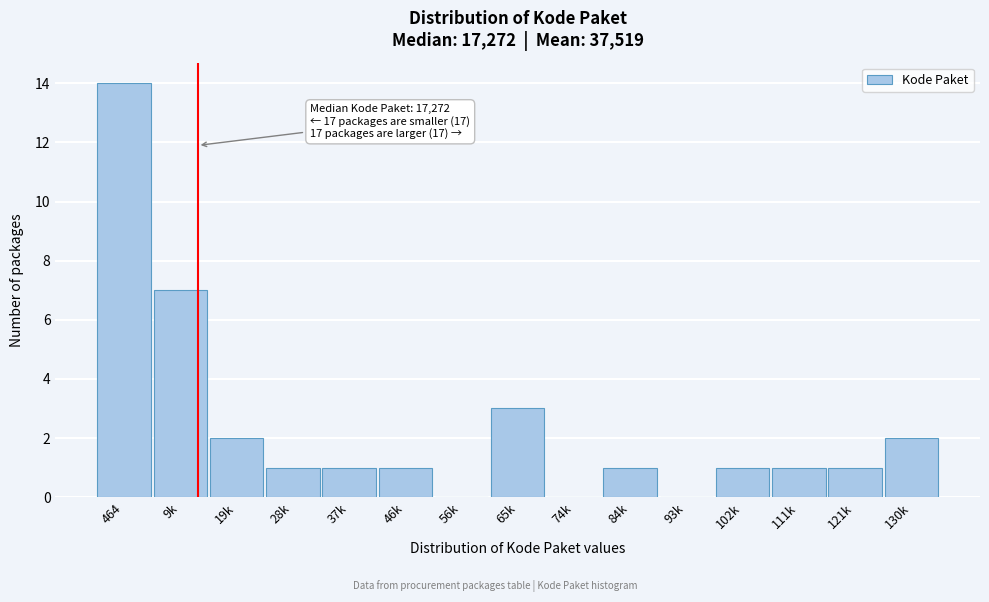

Reading left to right, list all the values displayed in this chart.

464=14	9k=7	19k=2	28k=1	37k=1	46k=1	56k=0	65k=3	74k=0	84k=1	93k=0	102k=1	111k=1	121k=1	130k=2